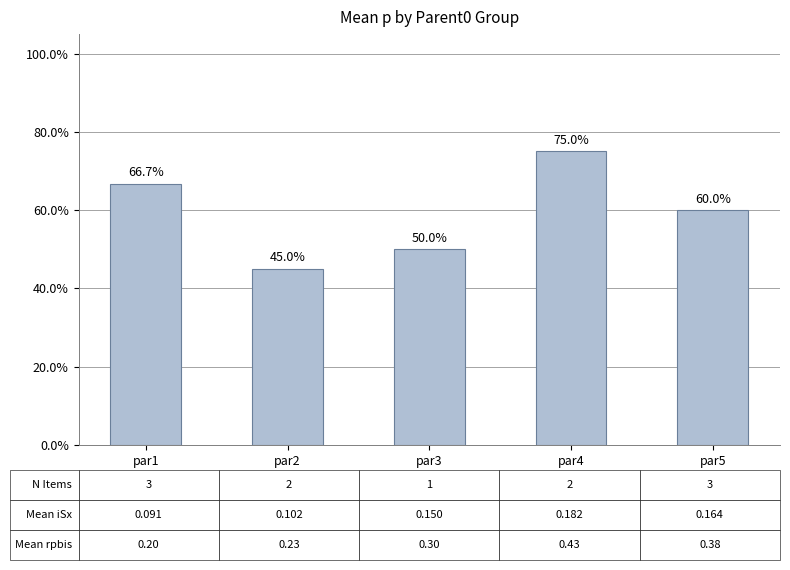

Reading left to right, list all the values displayed in this chart.

par1=0.7	par2=0.4	par3=0.5	par4=0.8	par5=0.6